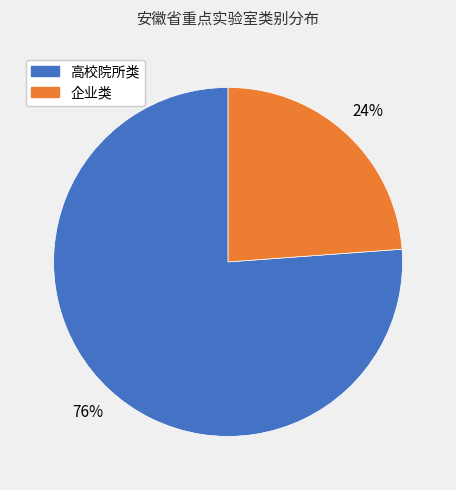

To the nearest percent, what is the combined percentage of 企业类 and 高校院所类?

100%